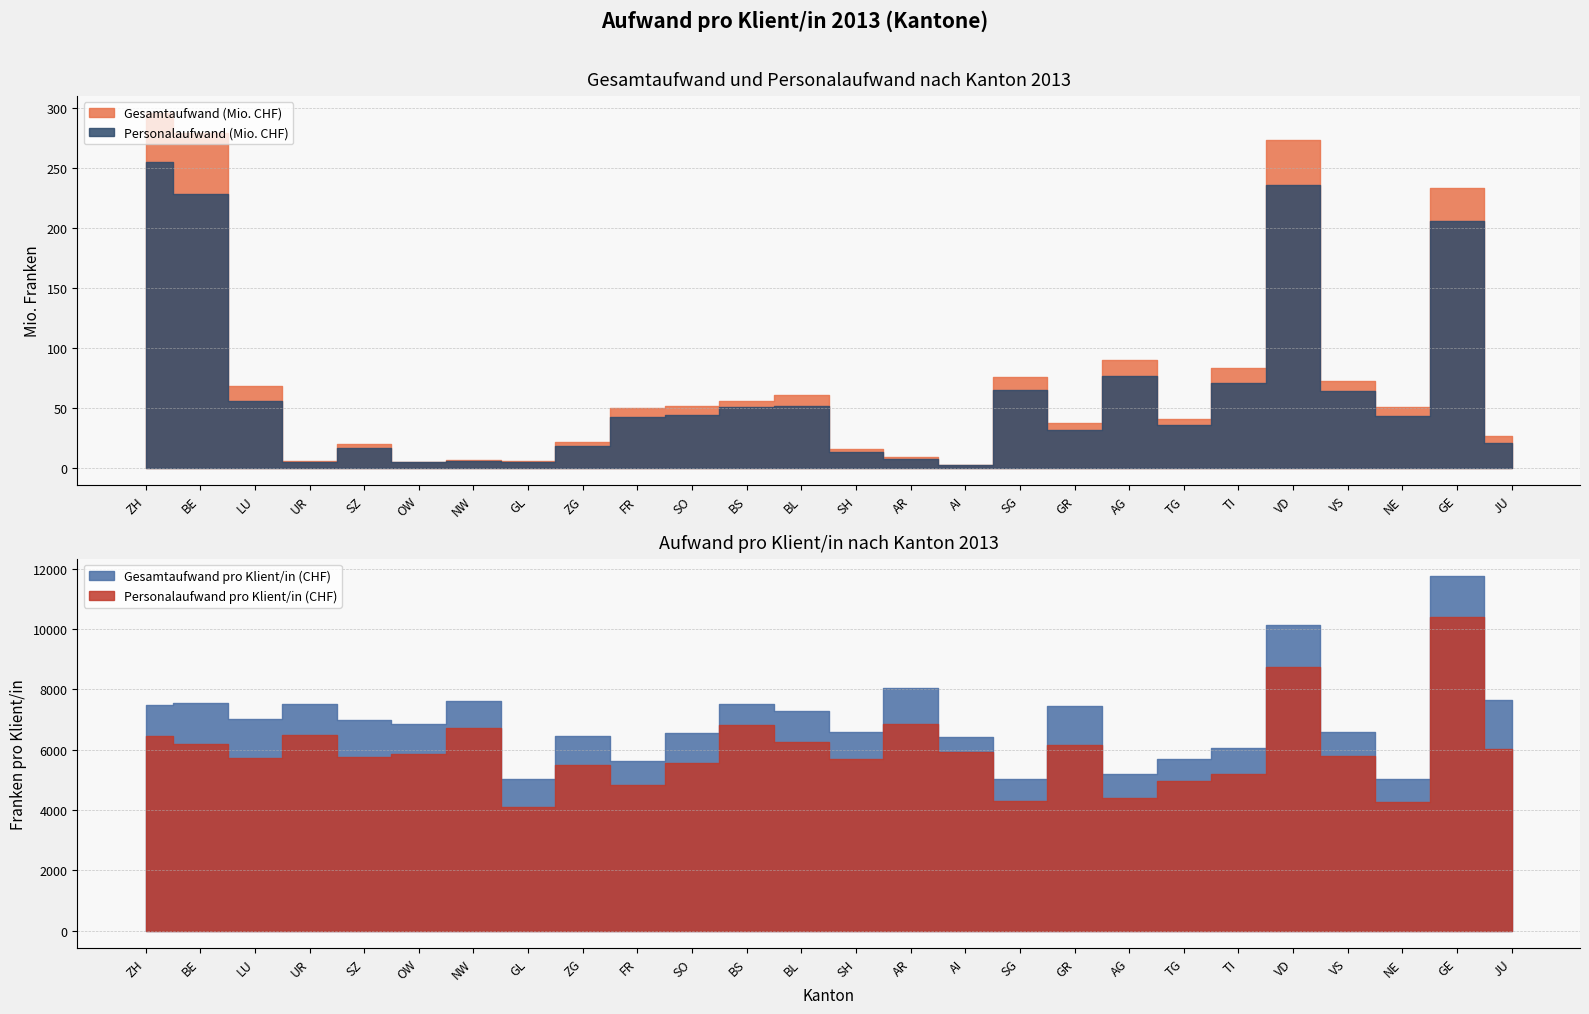

The Personalaufwand pro Klient/in (CHF) series shows 4406.3 at AG. True or false?

True